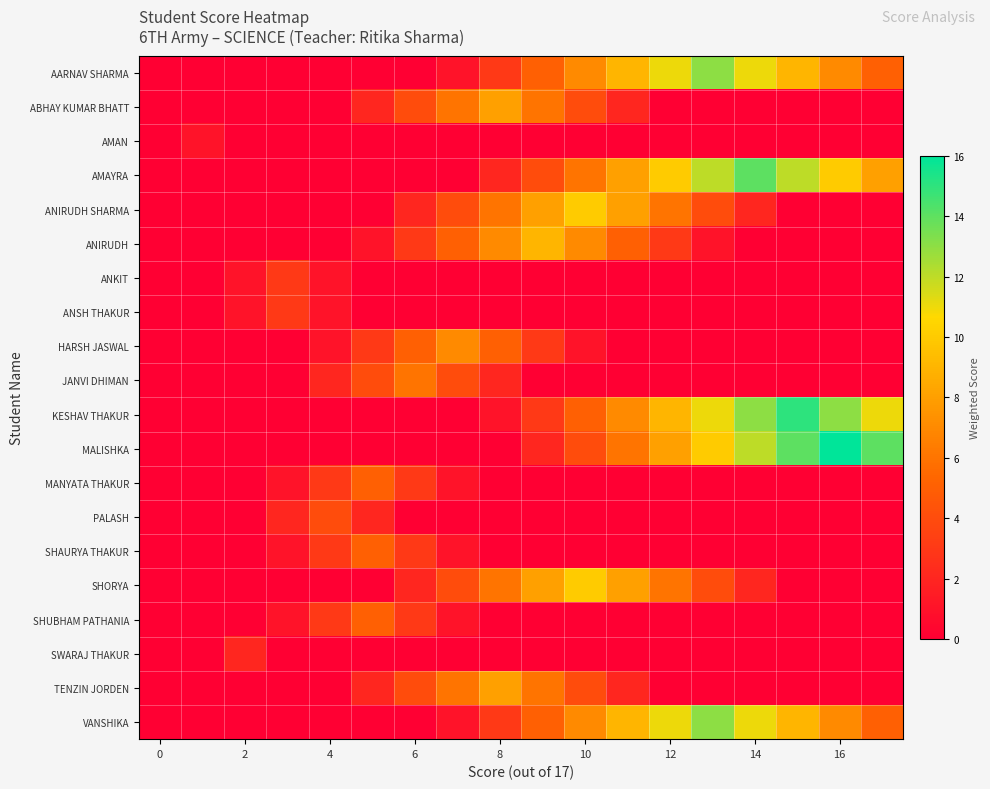

Reading right to left, transcribe all the data shown in this chart.

AARNAV SHARMA: 5	7	9	11	13	11	9	7	5	3	1	0	0	0	0	0	0	0
ABHAY KUMAR BHATT: 0	0	0	0	0	0	2	4	6	8	6	4	2	0	0	0	0	0
AMAN: 0	0	0	0	0	0	0	0	0	0	0	0	0	0	0	0	1	0
AMAYRA: 8	10	12	14	12	10	8	6	4	2	0	0	0	0	0	0	0	0
ANIRUDH SHARMA: 0	0	0	2	4	6	8	10	8	6	4	2	0	0	0	0	0	0
ANIRUDH: 0	0	0	0	1	3	5	7	9	7	5	3	1	0	0	0	0	0
ANKIT: 0	0	0	0	0	0	0	0	0	0	0	0	0	1	3	1	0	0
ANSH THAKUR: 0	0	0	0	0	0	0	0	0	0	0	0	0	1	3	1	0	0
HARSH JASWAL: 0	0	0	0	0	0	0	1	3	5	7	5	3	1	0	0	0	0
JANVI DHIMAN: 0	0	0	0	0	0	0	0	0	2	4	6	4	2	0	0	0	0
KESHAV THAKUR: 11	13	15	13	11	9	7	5	3	1	0	0	0	0	0	0	0	0
MALISHKA: 14	16	14	12	10	8	6	4	2	0	0	0	0	0	0	0	0	0
MANYATA THAKUR: 0	0	0	0	0	0	0	0	0	0	1	3	5	3	1	0	0	0
PALASH: 0	0	0	0	0	0	0	0	0	0	0	0	2	4	2	0	0	0
SHAURYA THAKUR: 0	0	0	0	0	0	0	0	0	0	1	3	5	3	1	0	0	0
SHORYA: 0	0	0	2	4	6	8	10	8	6	4	2	0	0	0	0	0	0
SHUBHAM PATHANIA: 0	0	0	0	0	0	0	0	0	0	1	3	5	3	1	0	0	0
SWARAJ THAKUR: 0	0	0	0	0	0	0	0	0	0	0	0	0	0	0	2	0	0
TENZIN JORDEN: 0	0	0	0	0	0	2	4	6	8	6	4	2	0	0	0	0	0
VANSHIKA: 5	7	9	11	13	11	9	7	5	3	1	0	0	0	0	0	0	0